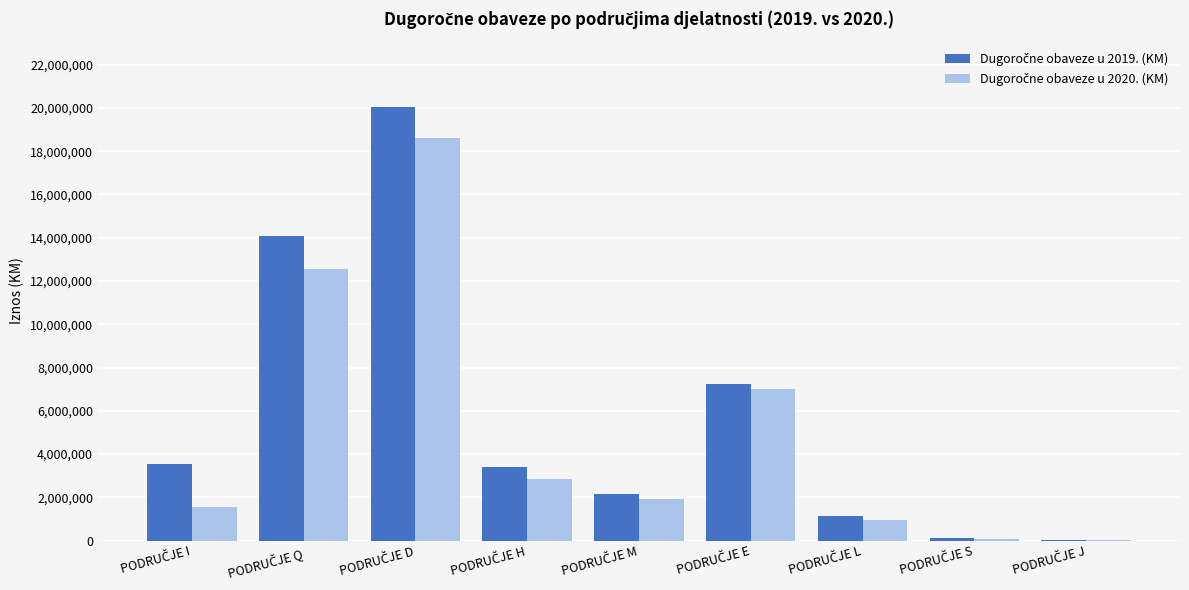

Which series changed the most between PODRUČJE I and PODRUČJE D?

Dugoročne obaveze u 2020. (KM)